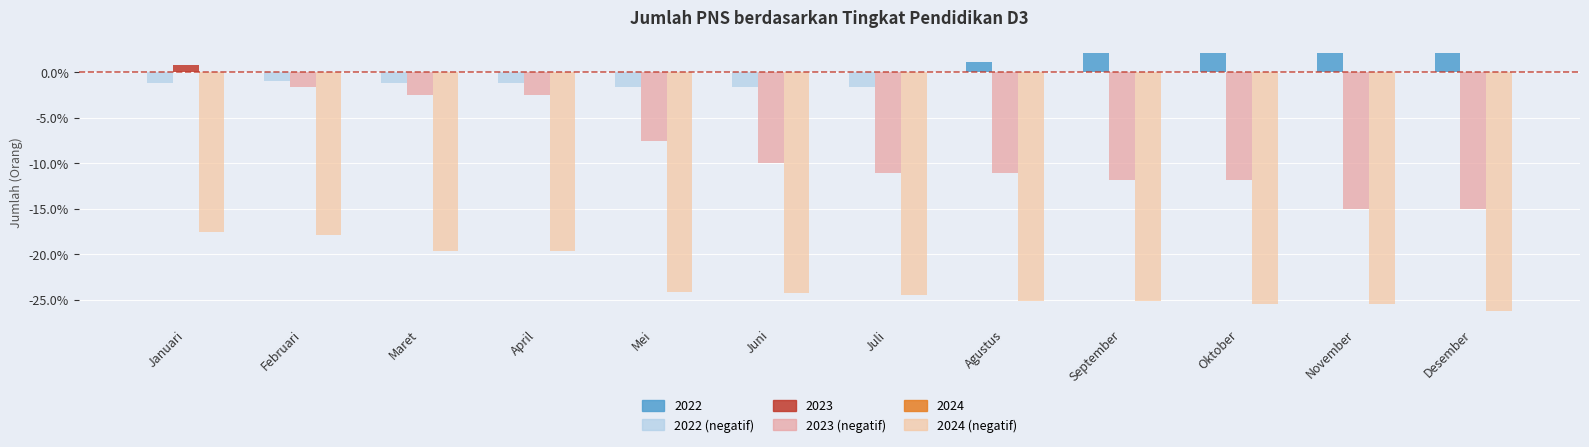

What is the spread (max minus min) of values at Juni?

24.3